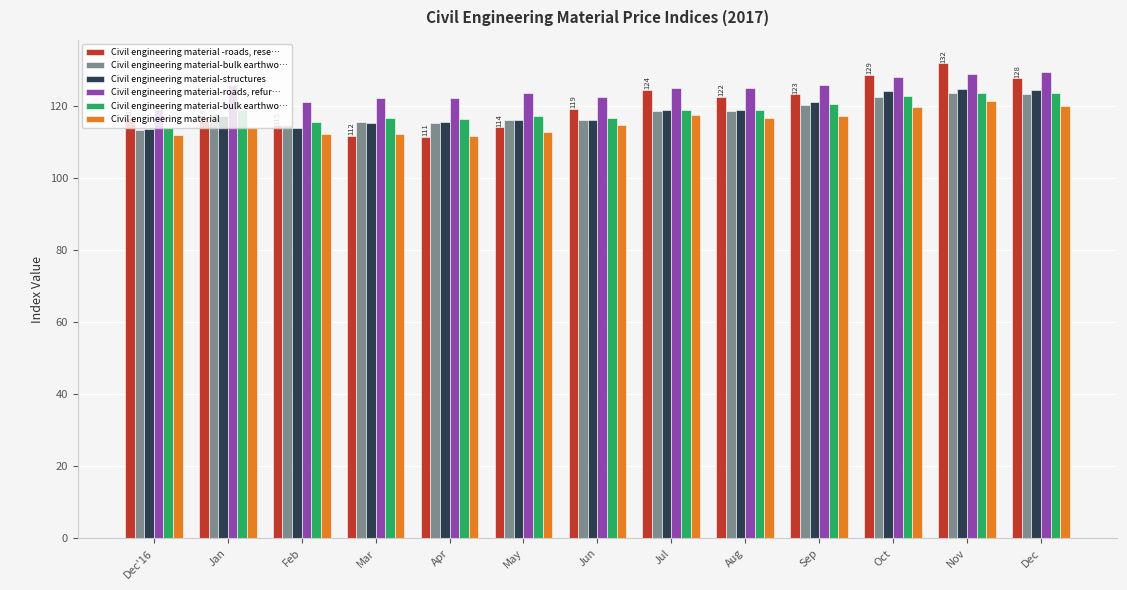

At which label does Civil engineering material-roads, refur… reach its minimum?

Dec'16